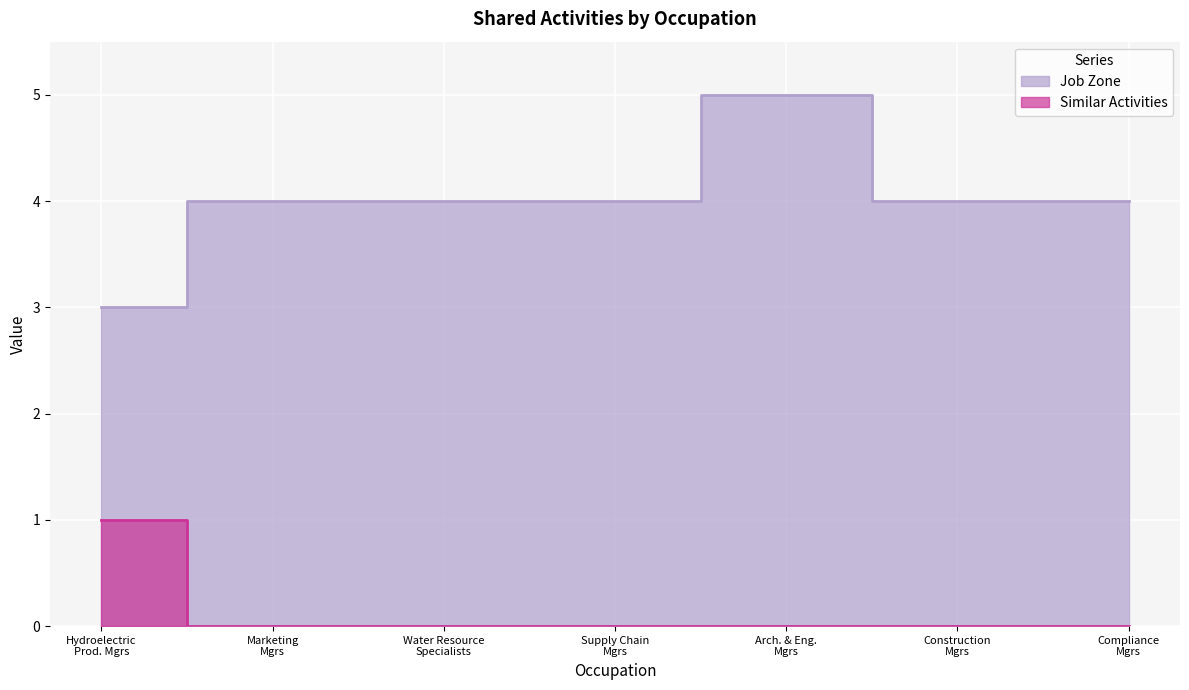

What position from the left is Hydroelectric Prod. Mgrs?

1